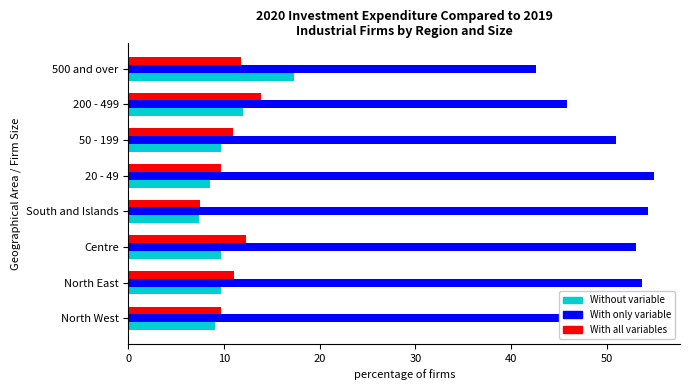

What is the spread (max minus min) of values at South and Islands?

46.9